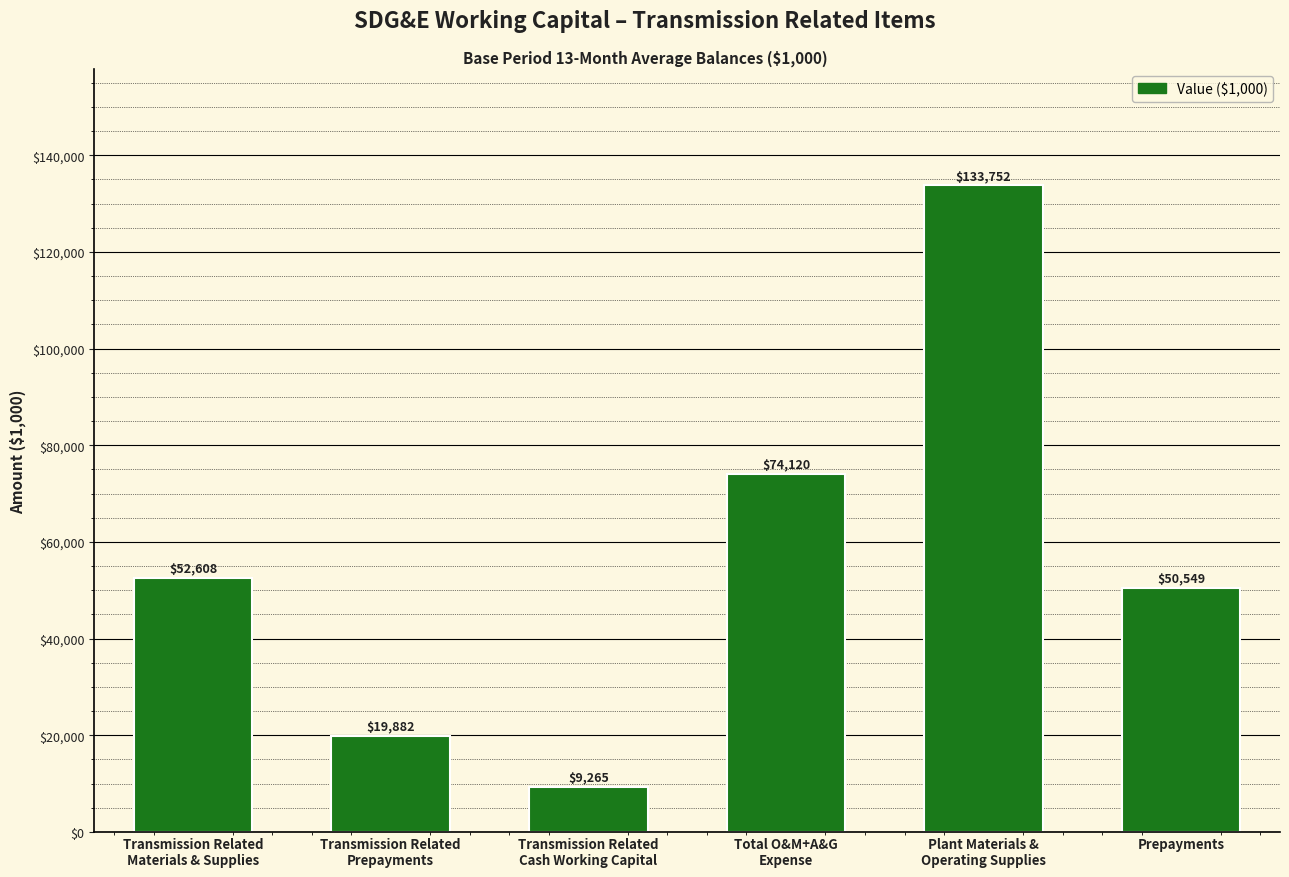

Does the chart contain stacked bars?

No